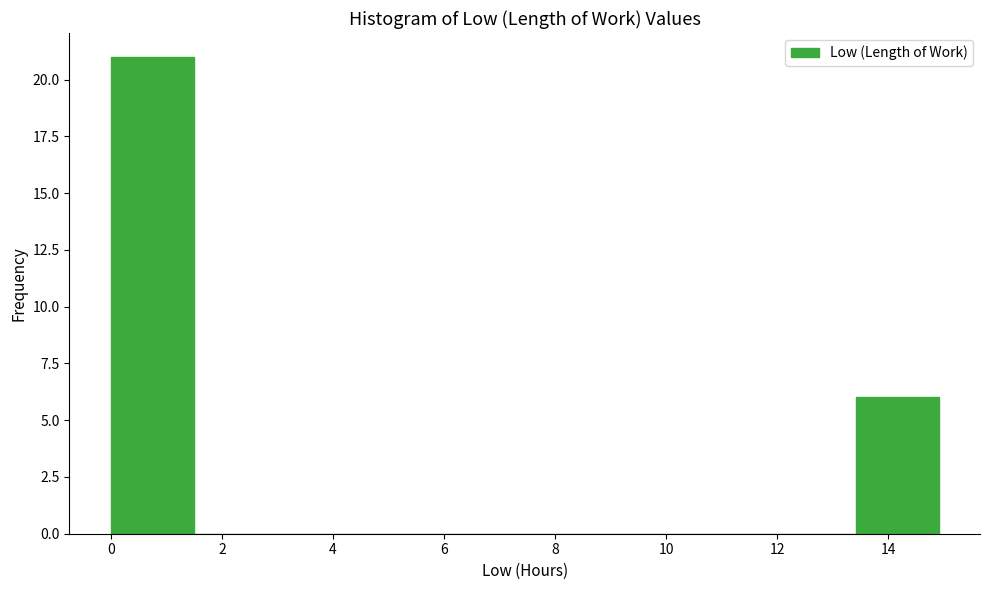

What is the height of the bar covering 13.4 to 15.0 on the x-axis? Neither the bar edges nor the heights are printed on the chart, so give them approximately, as read against the axes.

6